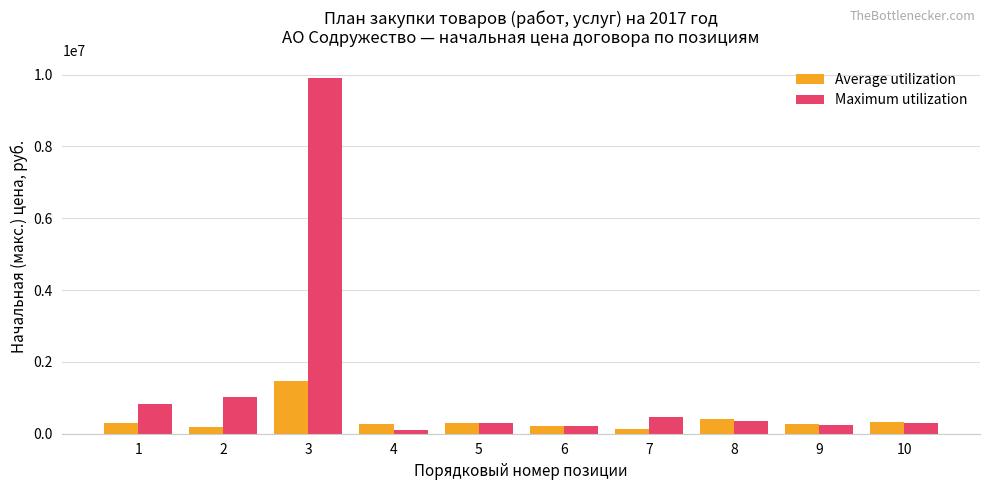

What is the minimum value for Maximum utilization?

102000.0